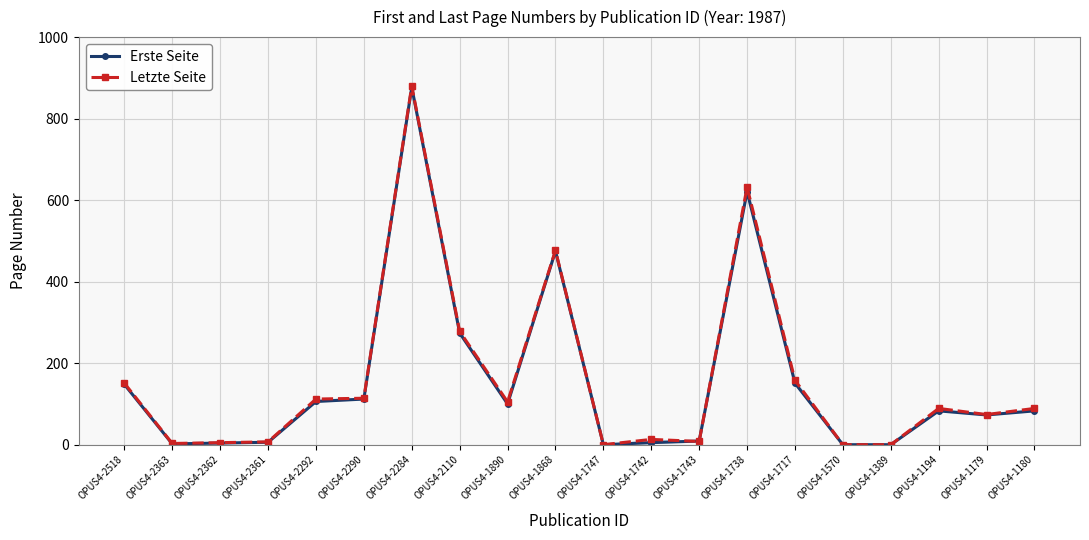

True or false: Letzte Seite has more than 2 interior local peaks.

True